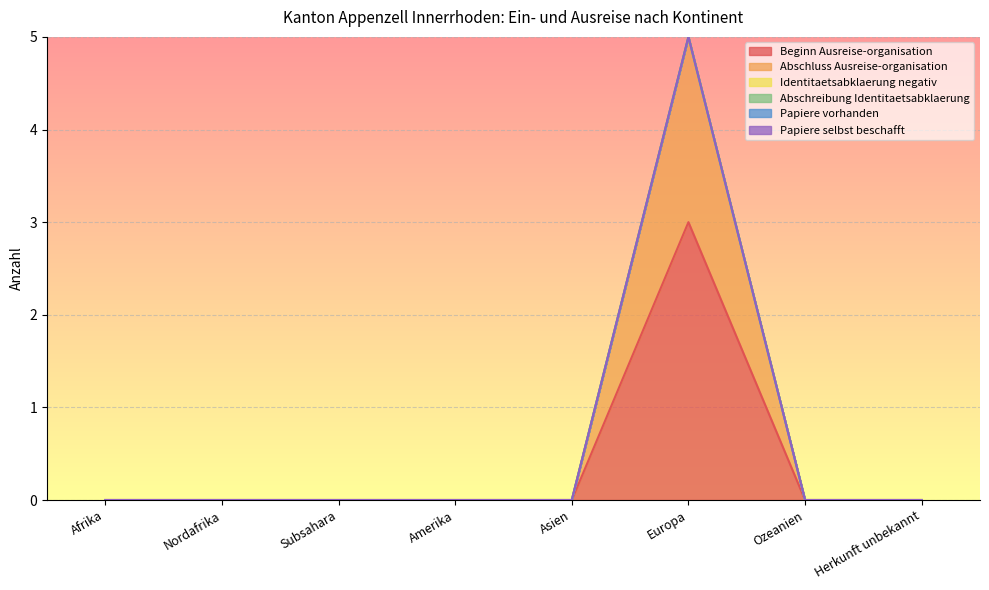

Rank the series by their maximum value, from lowest to highest.

Identitaetsabklaerung negativ, Abschreibung Identitaetsabklaerung, Papiere vorhanden, Papiere selbst beschafft, Abschluss Ausreise-organisation, Beginn Ausreise-organisation